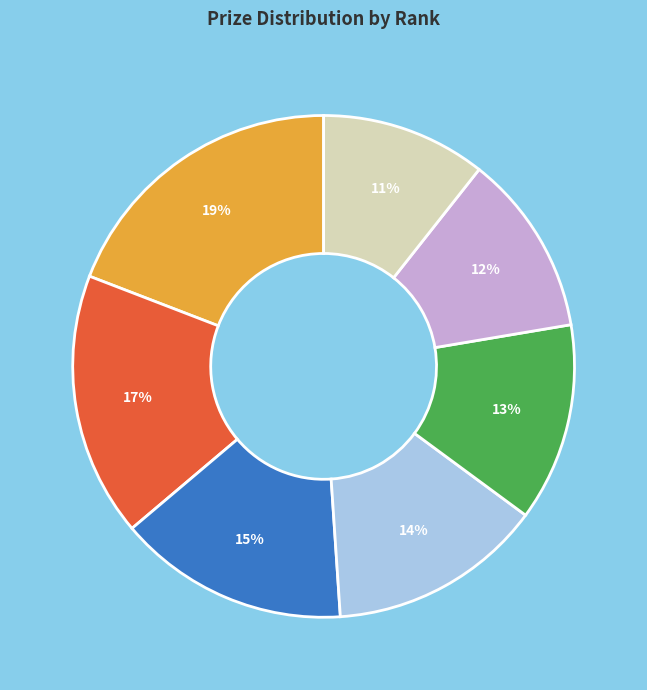

To the nearest percent, what is the average slice percentage?

14%